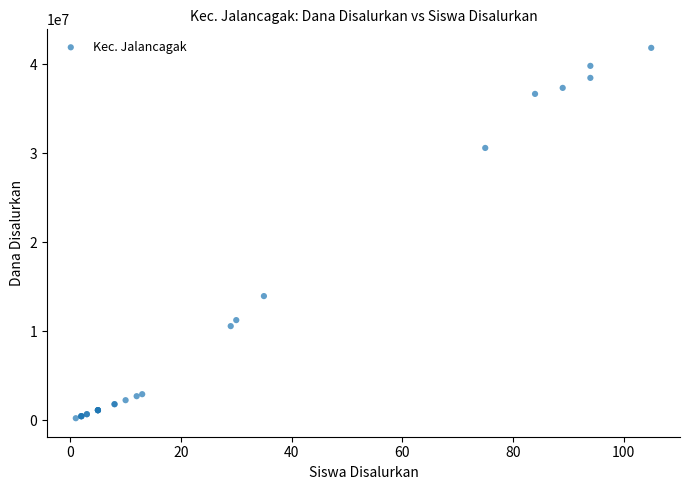

What Y value in the scatter plot is closest to 21037500?

13950000